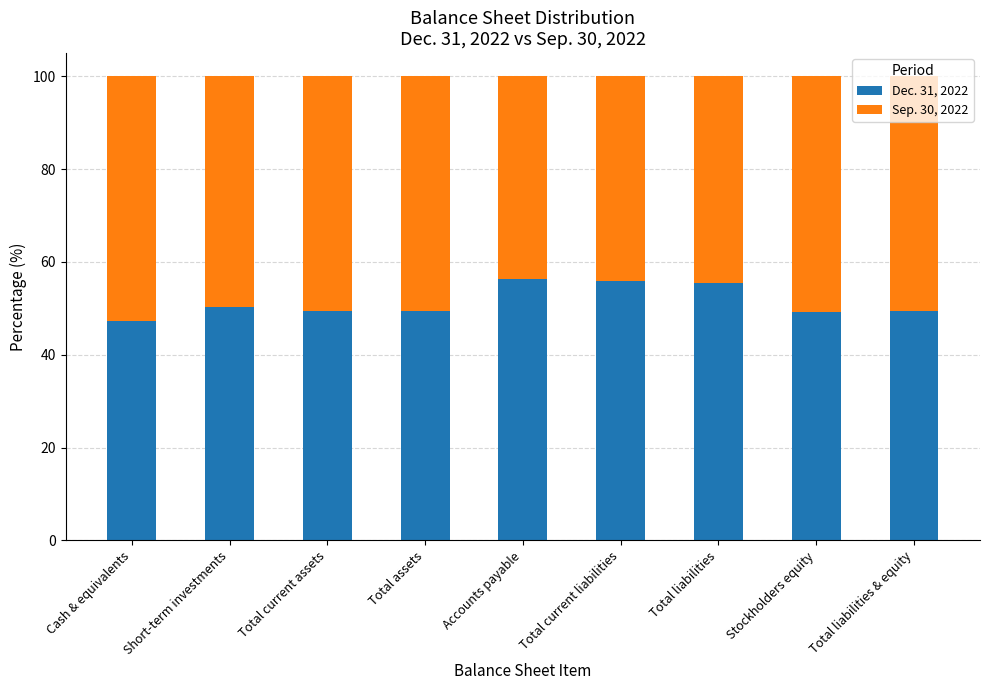

The Dec. 31, 2022 series shows 84.3 at Cash & equivalents. True or false?

False